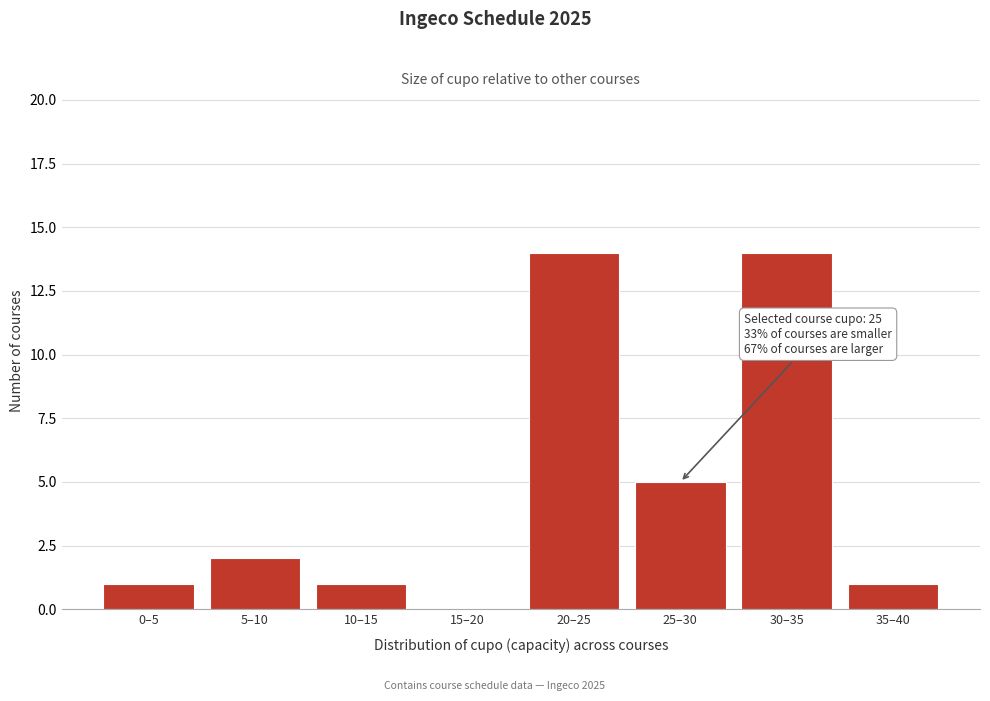

Reading left to right, transcribe all the data shown in this chart.

0–5=1	5–10=2	10–15=1	15–20=0	20–25=14	25–30=5	30–35=14	35–40=1